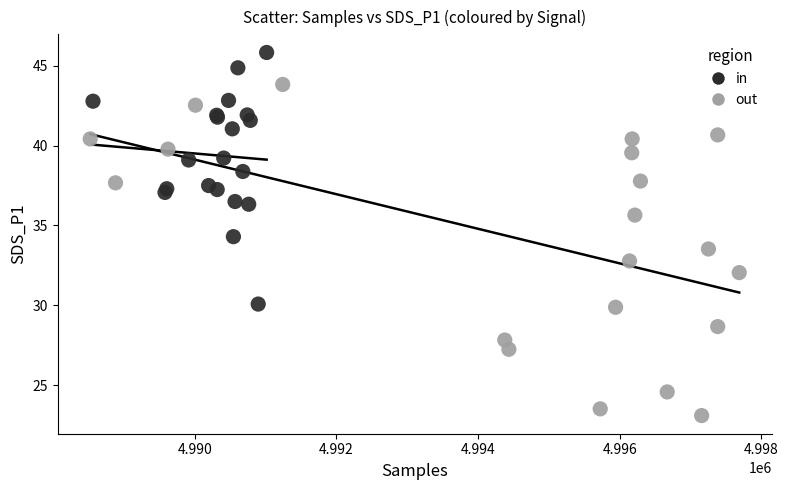

Which series has the widest spread of Y values?

out